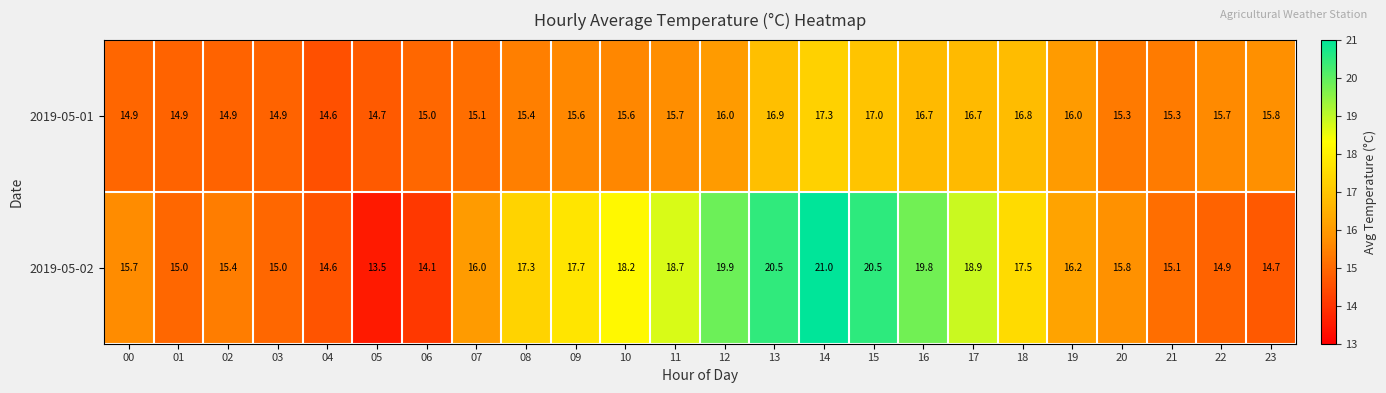

At which category is the sum across all series the highest?

14